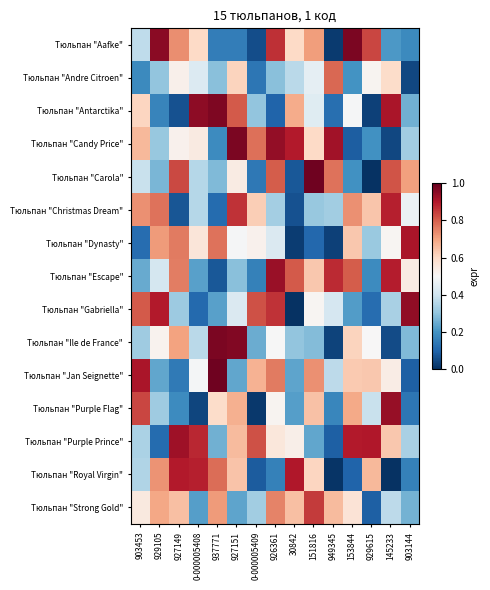

At which category does the chart reach its minimum across all series?

145233